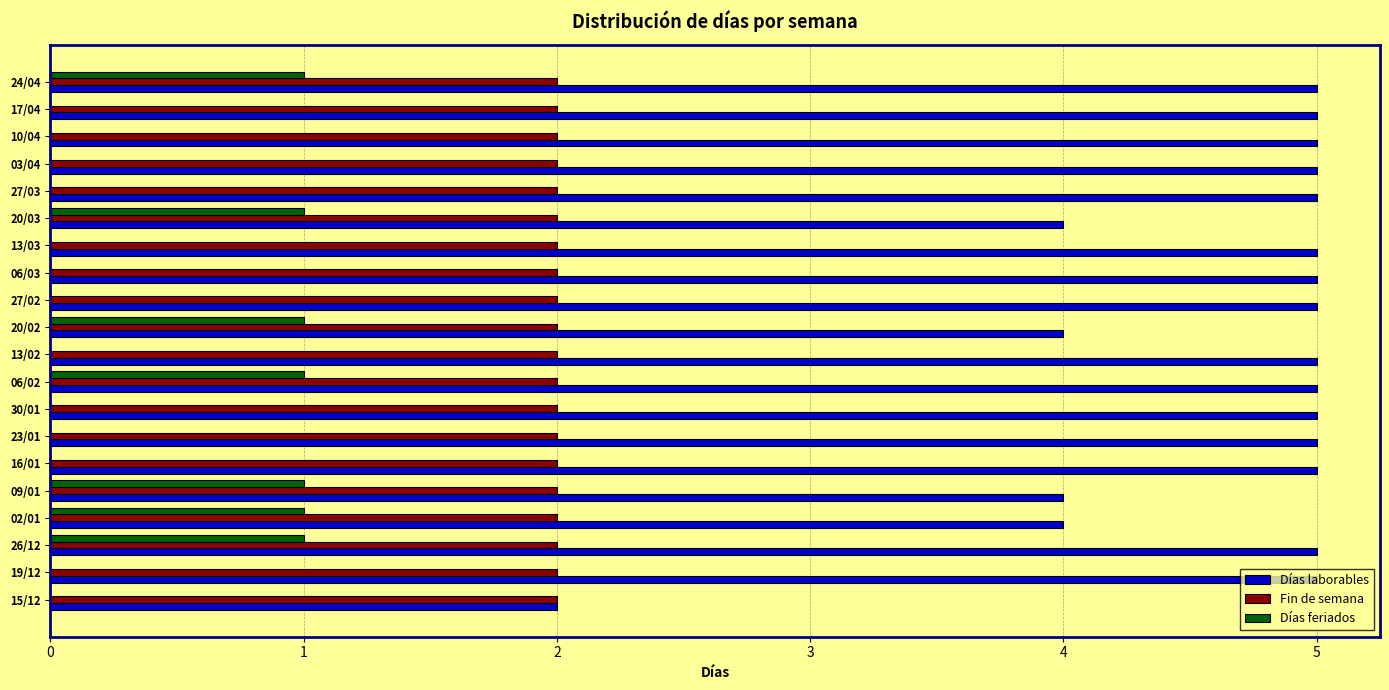

Which series changed the most between 16/01 and 24/04?

Días feriados